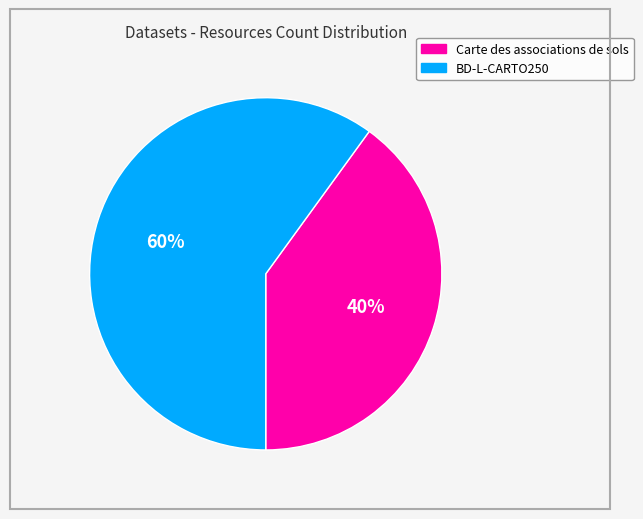

To the nearest percent, what is the difference between the largest and smallest slice percentages?

20%